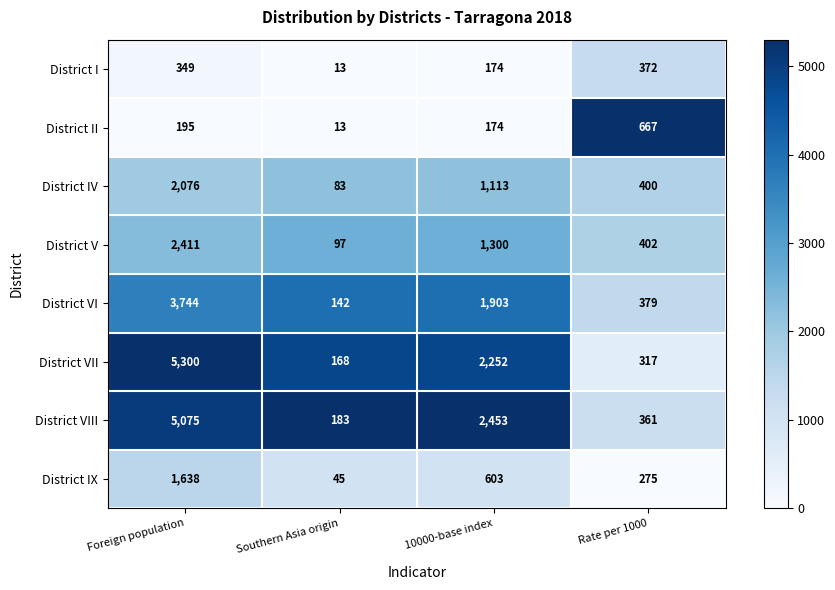

What is the total value across all series at Rate per 1000?

3173